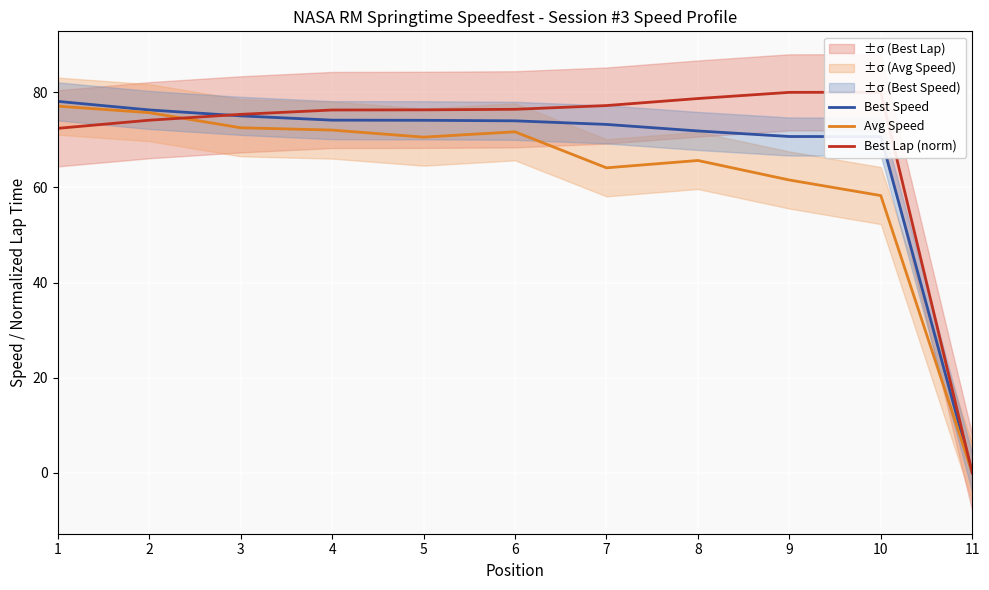

Which series has the largest total across all categories?

Best Lap (norm)